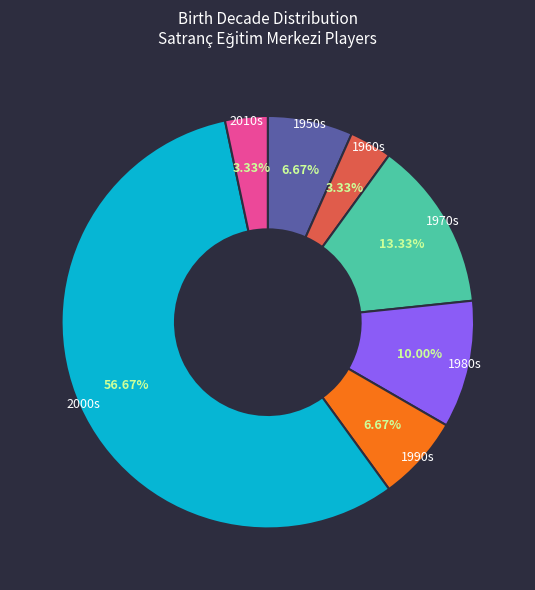

How many slices are in this pie chart?

7